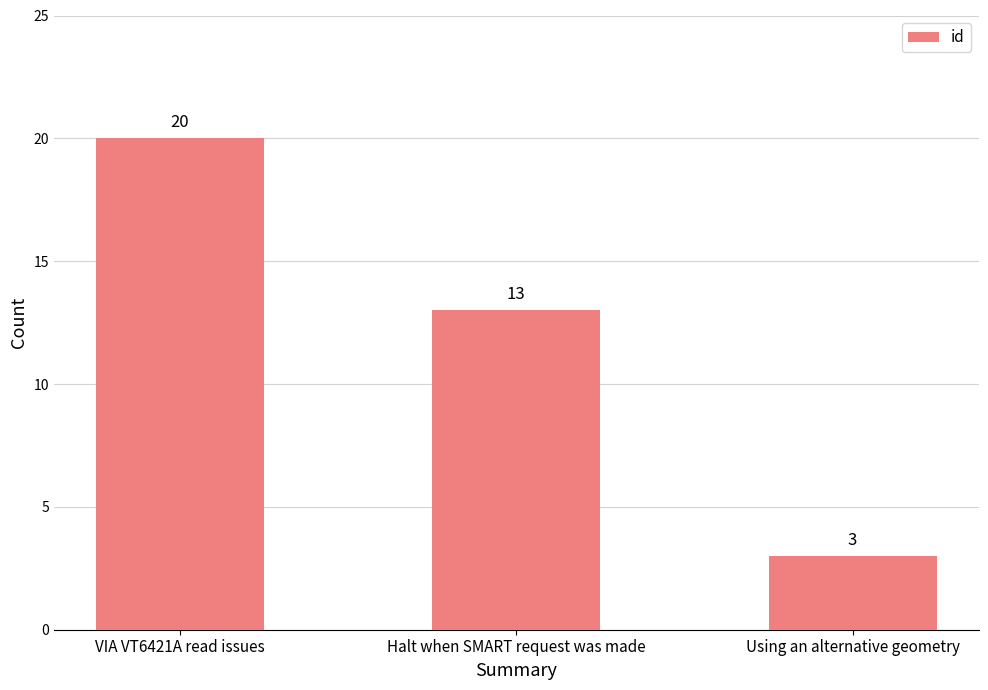

How many values are below 13?

1